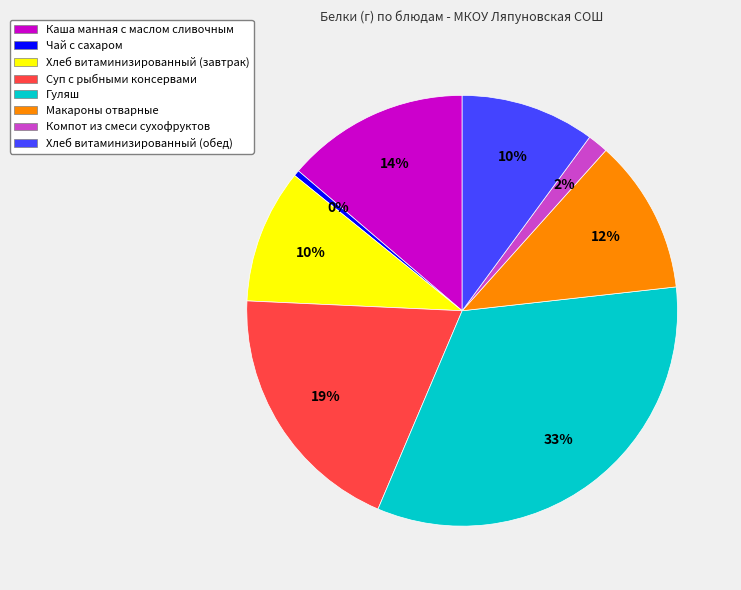

What is the smallest slice in the pie chart?

Чай с сахаром